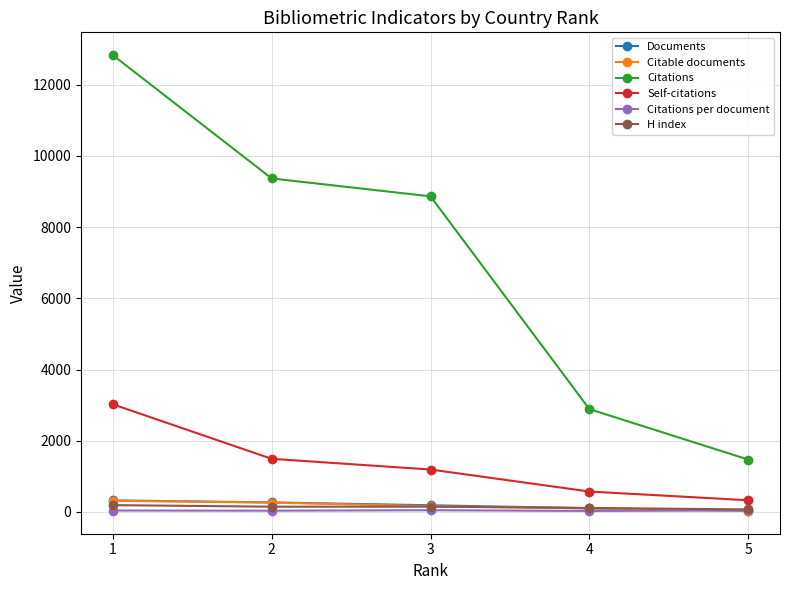

List the labels in order of Self-citations value, largest first.

1, 2, 3, 4, 5